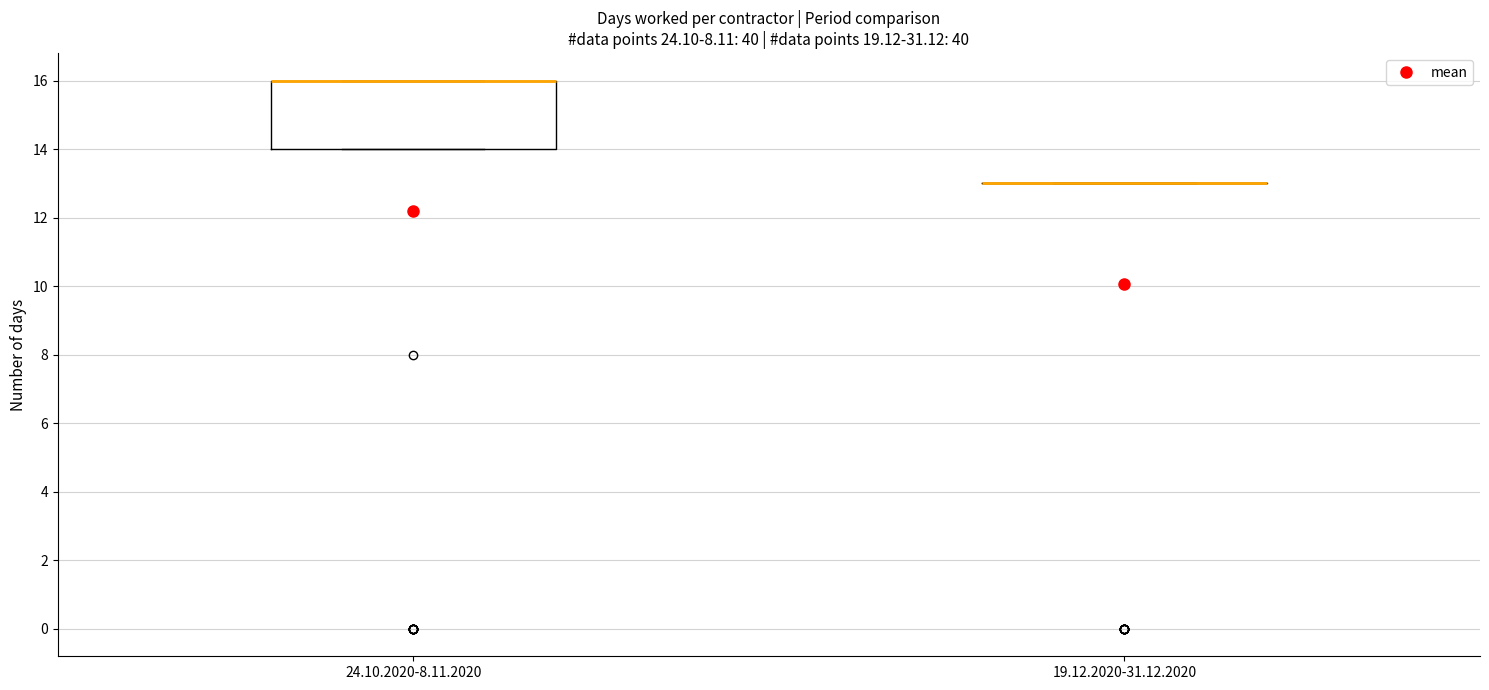

Which box is the tallest, from its lower edge to its upper edge?

24.10.2020-8.11.2020